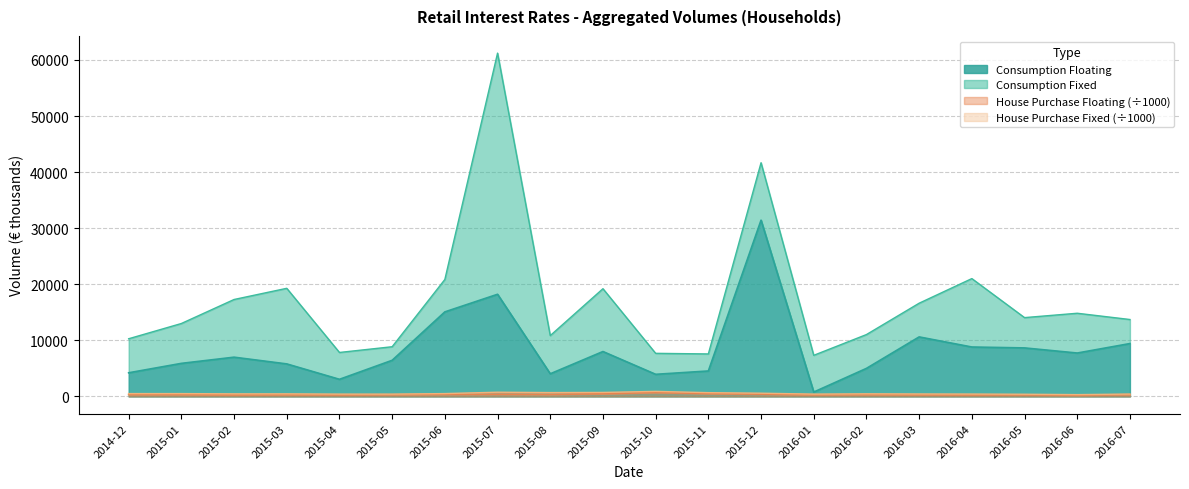

Is the value of Consumption Floating at 2015-02 greater than the value of House Purchase Floating (÷1000) at 2015-10?

Yes